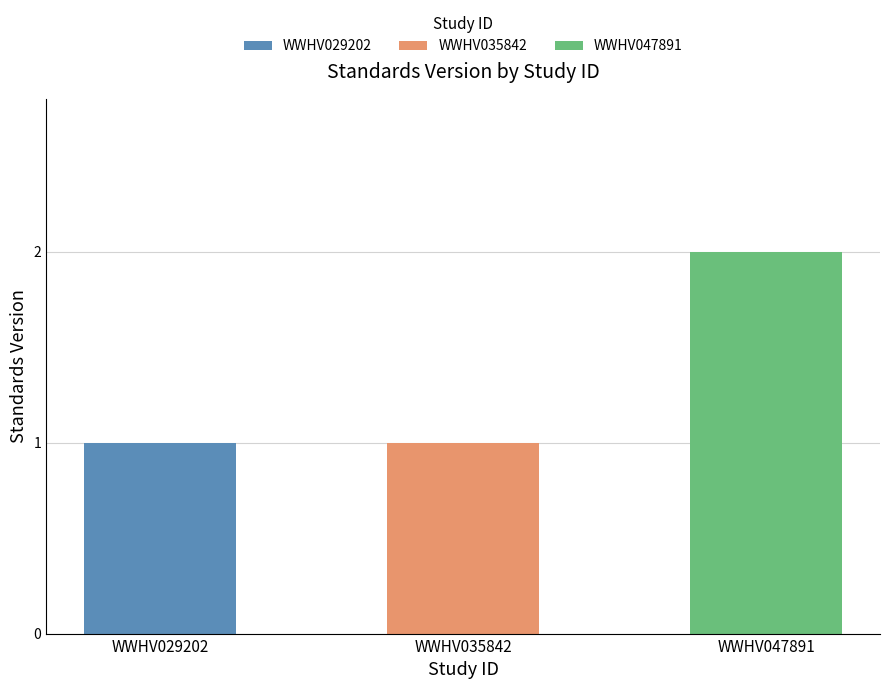

What is the change in value from WWHV029202 to WWHV047891?

+1